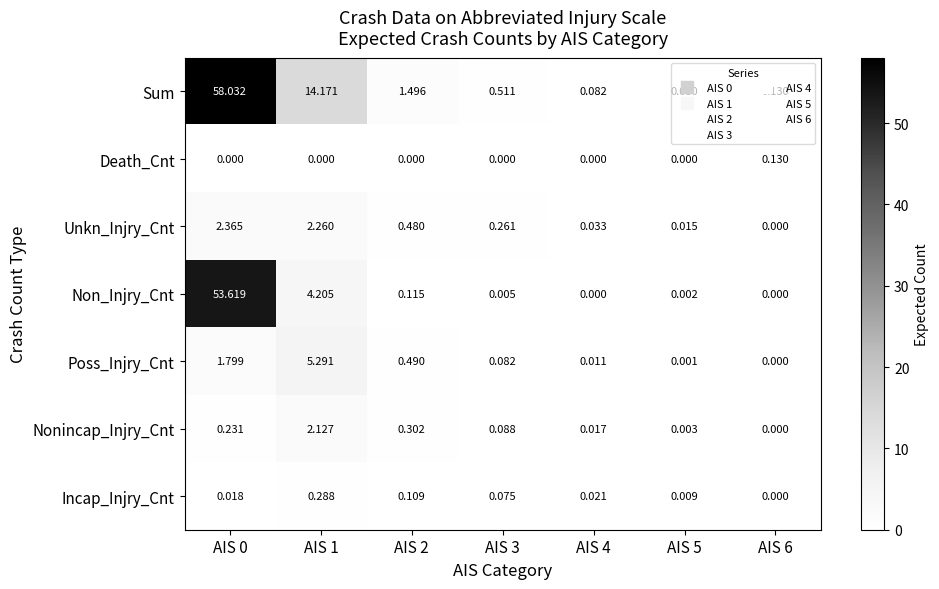

List the series in order of their peak value, lowest first.

Death_Cnt, Incap_Injry_Cnt, Nonincap_Injry_Cnt, Unkn_Injry_Cnt, Poss_Injry_Cnt, Non_Injry_Cnt, Sum